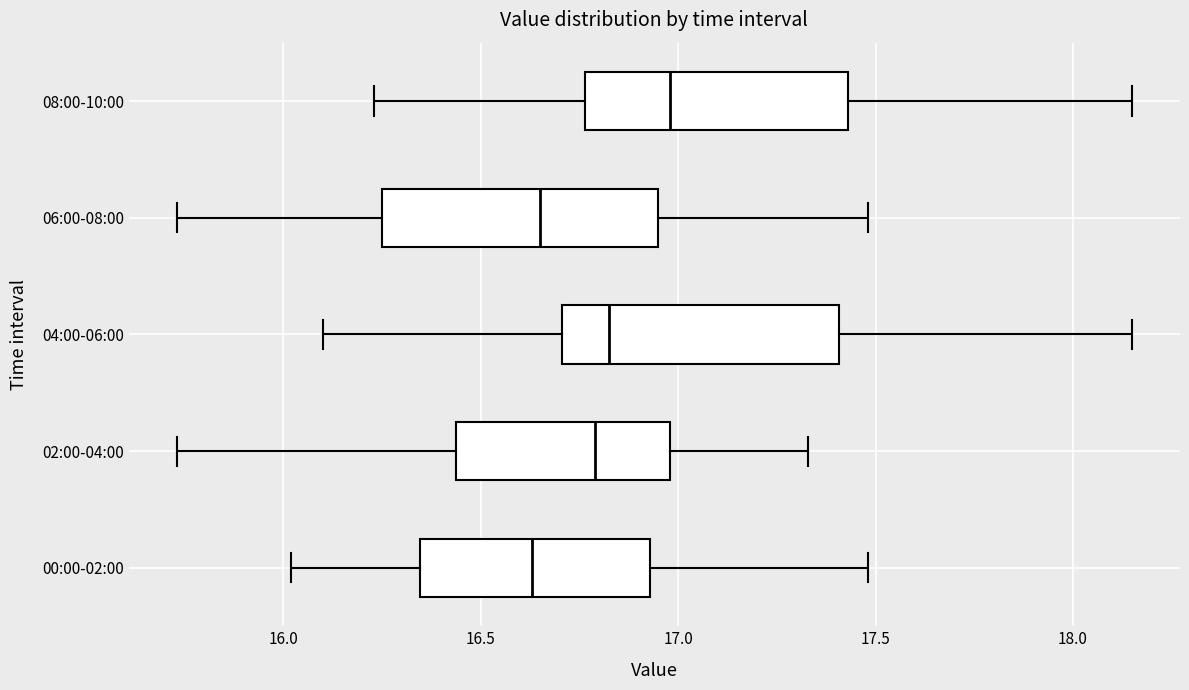

Reading bottom to top, read every box against the x-axis: the position of its median line, the range the box covers, and the ends of its whiskers. The values are not printed on the chart, so give them approximately, as read against the axis.

00:00-02:00: median 16.65, box 16.35 to 16.95, whiskers 16.00 to 17.50
02:00-04:00: median 16.80, box 16.45 to 17.00, whiskers 15.75 to 17.35
04:00-06:00: median 16.85, box 16.70 to 17.40, whiskers 16.10 to 18.15
06:00-08:00: median 16.65, box 16.25 to 16.95, whiskers 15.75 to 17.50
08:00-10:00: median 17.00, box 16.75 to 17.45, whiskers 16.25 to 18.15